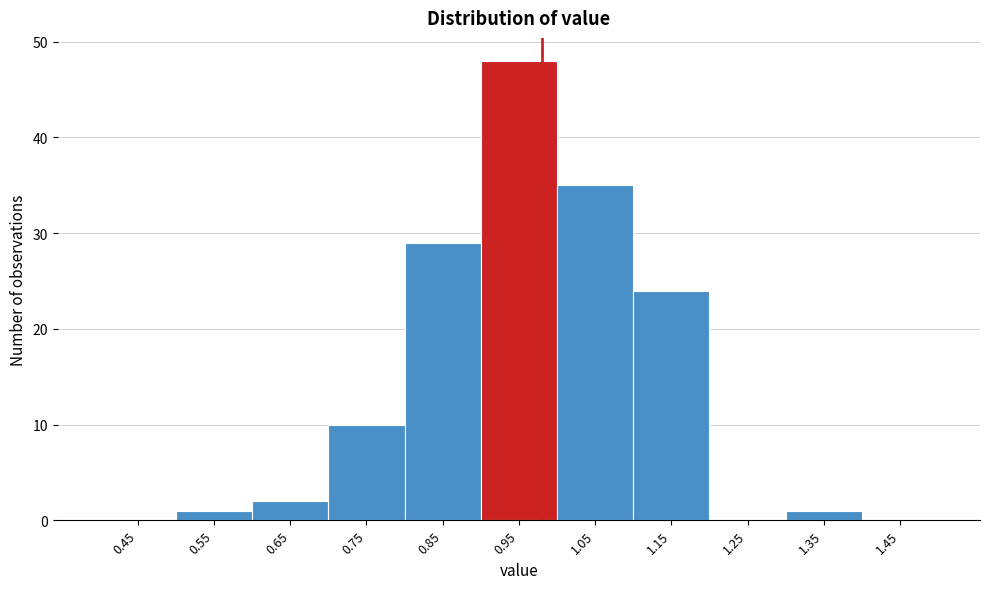

Reading right to left, extract all data points from this chart.

1.45=0	1.35=1	1.25=0	1.15=24	1.05=35	0.95=48	0.85=29	0.75=10	0.65=2	0.55=1	0.45=0